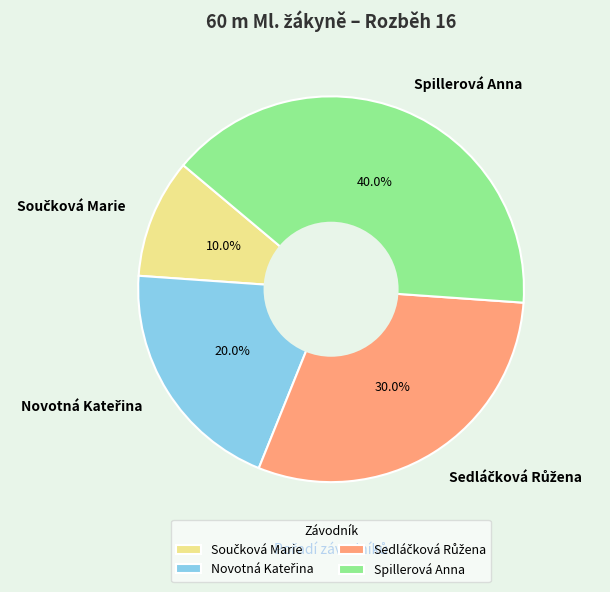

Is there a majority slice in this chart?

No